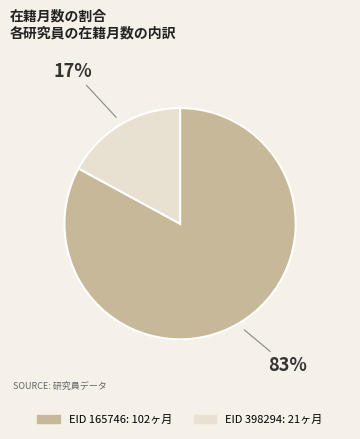

Is there any slice that represents more than half of the pie?

Yes